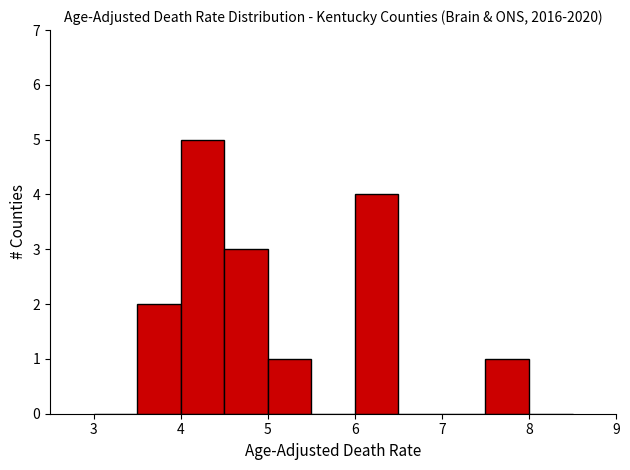

What is the height of the bar covering 5.0 to 5.5 on the x-axis? The values are not printed on the chart, so give them approximately, as read against the axis.

1